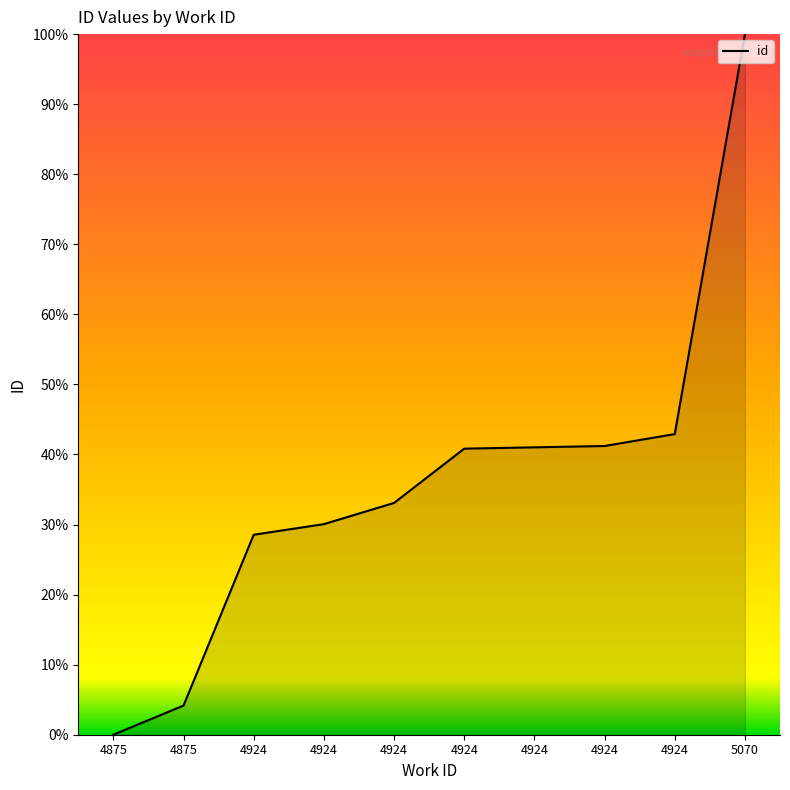

True or false: there are more than 1 points higher than both neighbors.

False